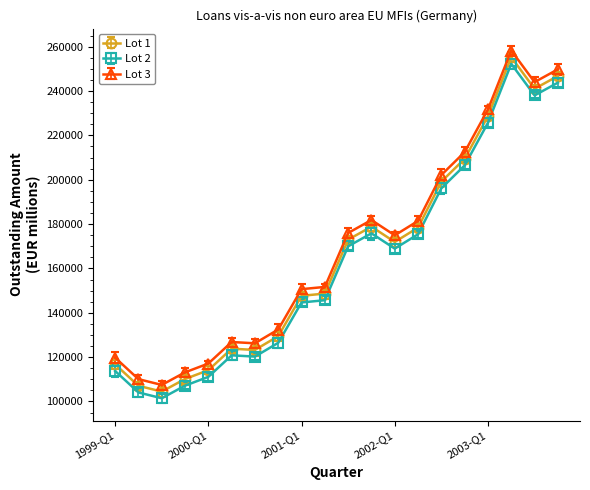

True or false: Lot 1 and Lot 2 cross at least once.

False